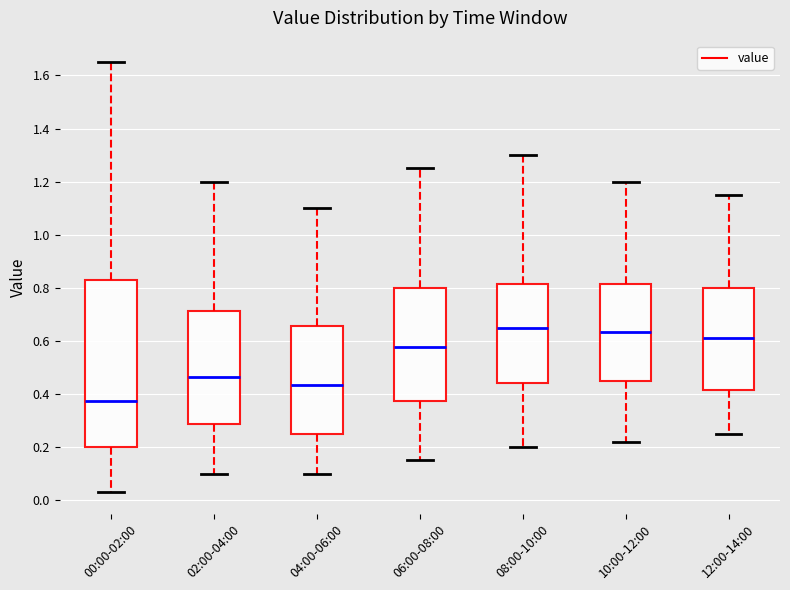

Reading left to right, read every box against the y-axis: the position of its median line, the range the box covers, and the ends of its whiskers. The values are not printed on the chart, so give them approximately, as read against the axis.

00:00-02:00: median 0.38, box 0.20 to 0.82, whiskers 0.04 to 1.66
02:00-04:00: median 0.46, box 0.28 to 0.72, whiskers 0.10 to 1.20
04:00-06:00: median 0.44, box 0.26 to 0.66, whiskers 0.10 to 1.10
06:00-08:00: median 0.58, box 0.38 to 0.80, whiskers 0.16 to 1.26
08:00-10:00: median 0.66, box 0.44 to 0.82, whiskers 0.20 to 1.30
10:00-12:00: median 0.64, box 0.46 to 0.82, whiskers 0.22 to 1.20
12:00-14:00: median 0.62, box 0.42 to 0.80, whiskers 0.26 to 1.16